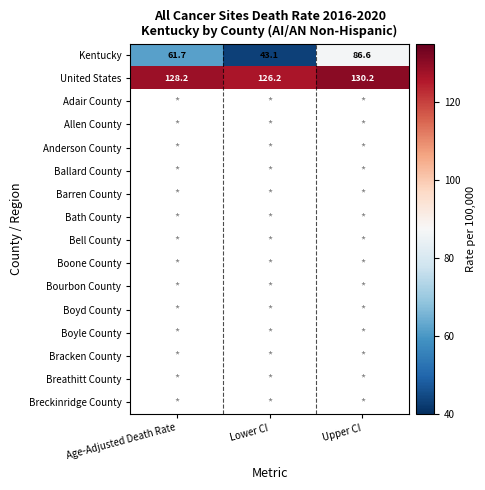

Where is Kentucky nearest to the value 64?

Age-Adjusted Death Rate